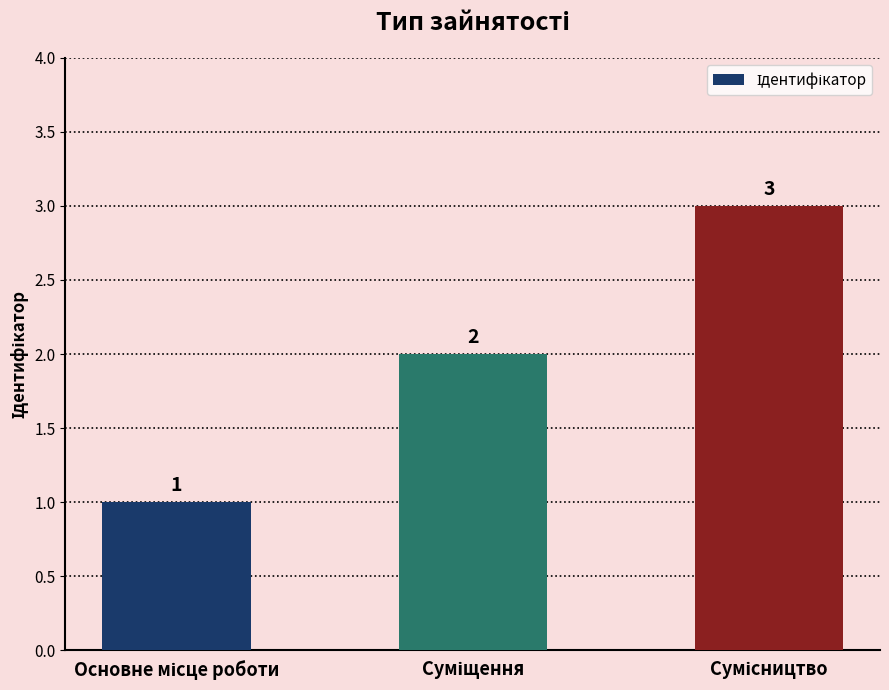

What is the sum of all values?

6